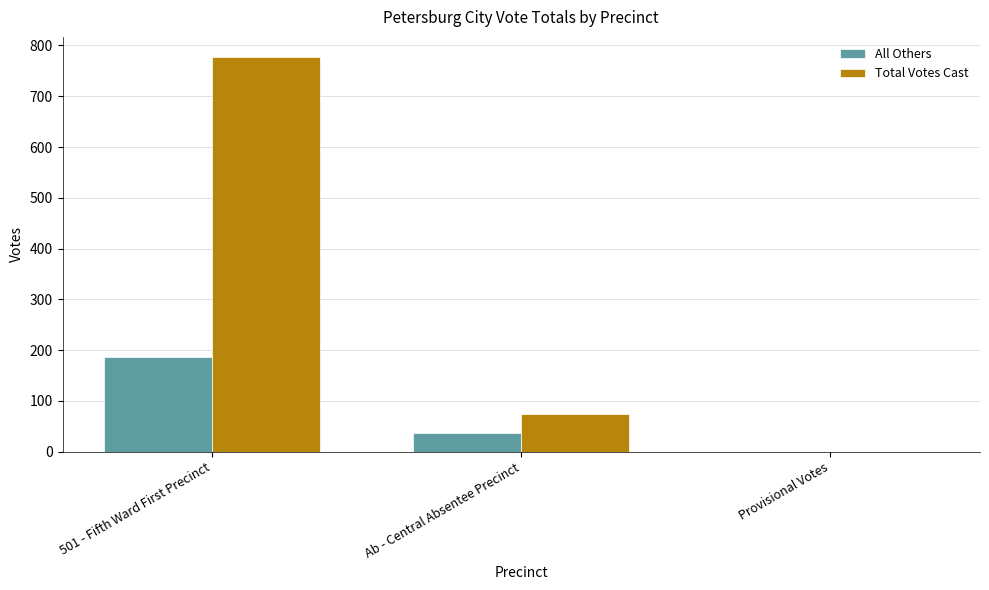

The All Others series shows 59 at 501 - Fifth Ward First Precinct. True or false?

False